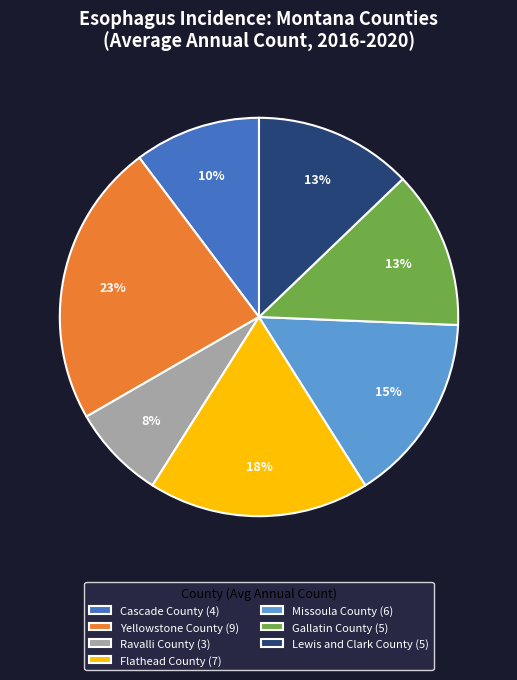

The Missoula County slice represents 15% of the pie. True or false?

True